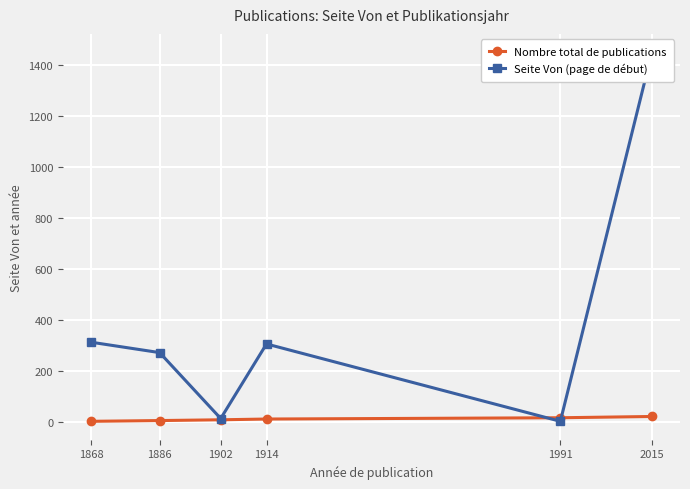

What is the sum of the Nombre total de publications values at 1886 and 1914?

14